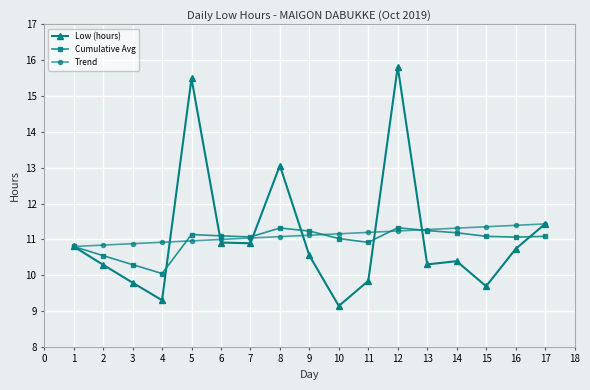

What is the total value across all series at 15?

32.1